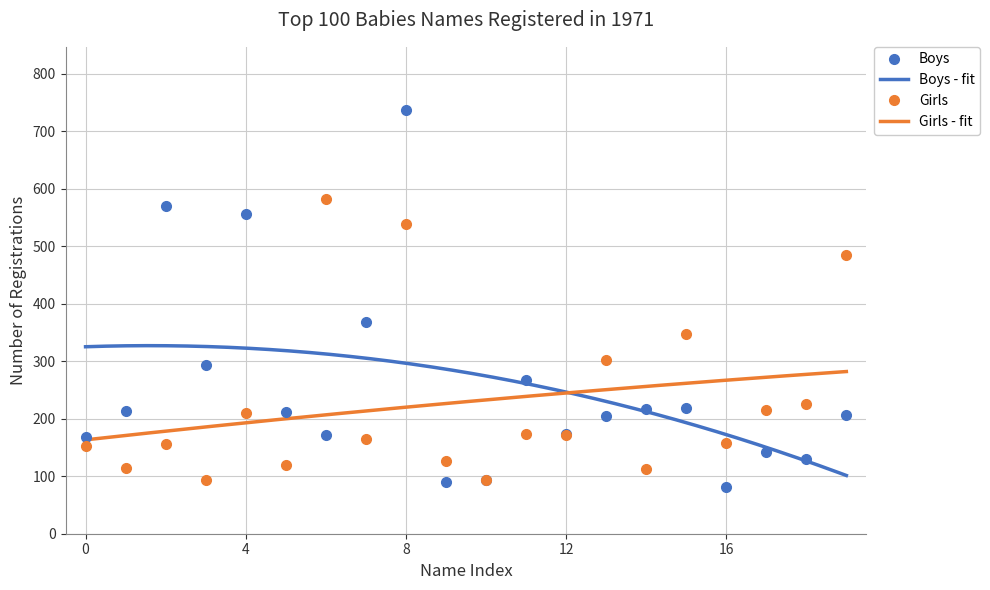

Reading left to right, extract all data points from this chart.

Boys: 169	213	569	294	556	211	171	368	736	90	94	268	173	204	217	219	82	142	130	206
Girls: 153	114	156	93	209	120	582	164	538	127	93	174	172	302	113	348	157	215	225	484